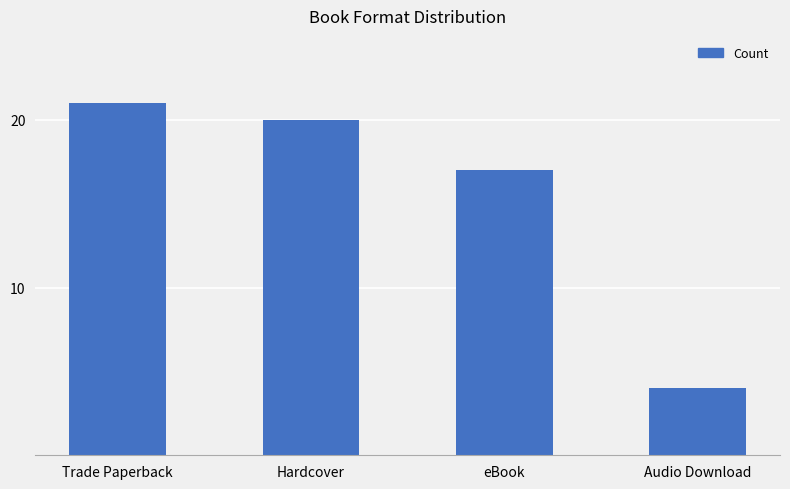

What position from the right is Audio Download?

1